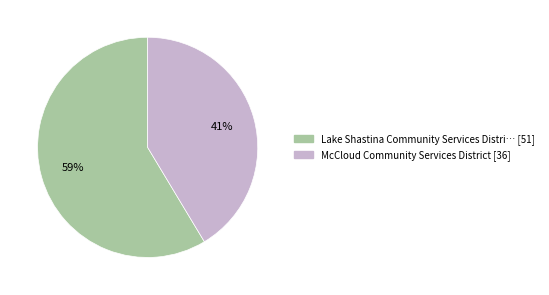

To the nearest percent, what is the average slice percentage?

50%